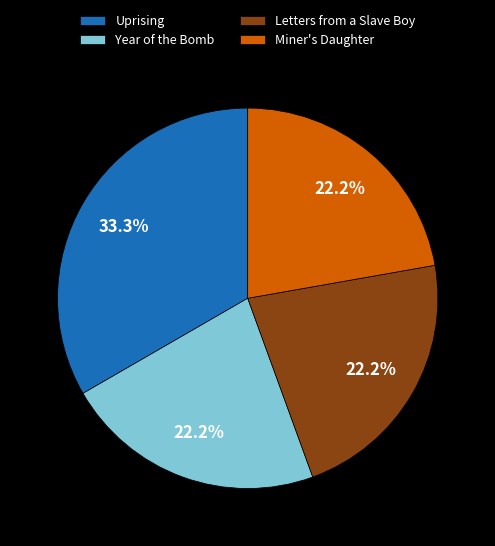

What portion of the pie excludes Year of the Bomb?

77.8%